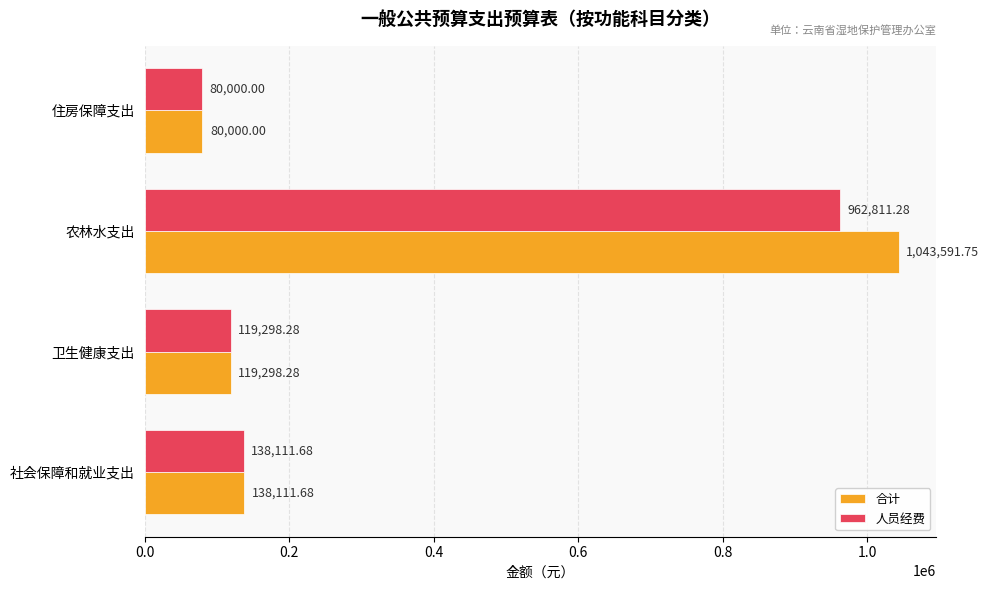

What are all the series names shown in the legend?

合计, 人员经费